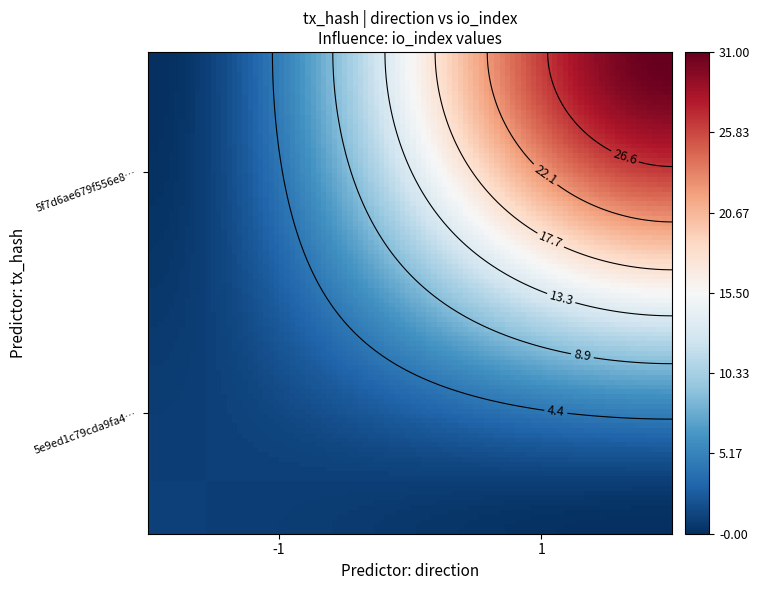

What is the difference between the 5e9ed1c79cda9fa468dce130df02be9224e3f76 values at 1 and -1?

2